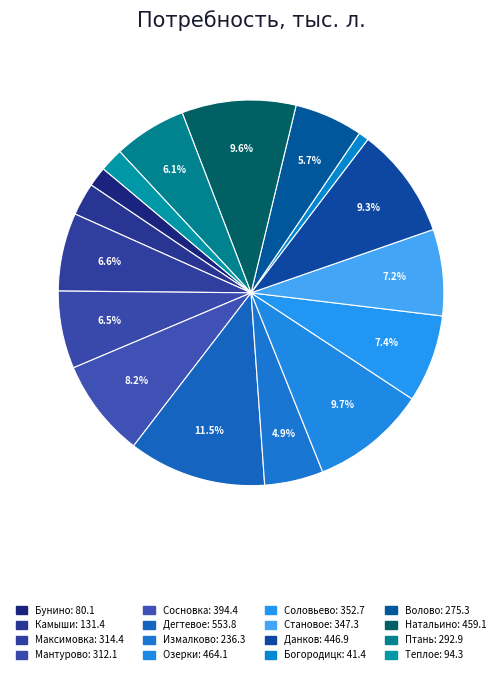

How many slices are in this pie chart?

16